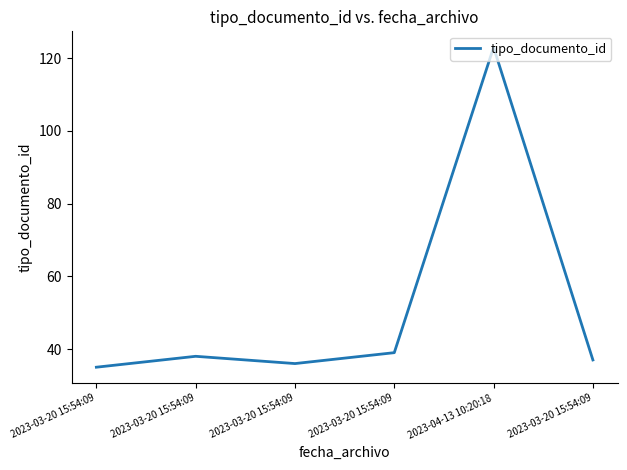

What is the change in value from 2023-03-20 15:54:09 to 2023-04-13 10:20:18?

+87